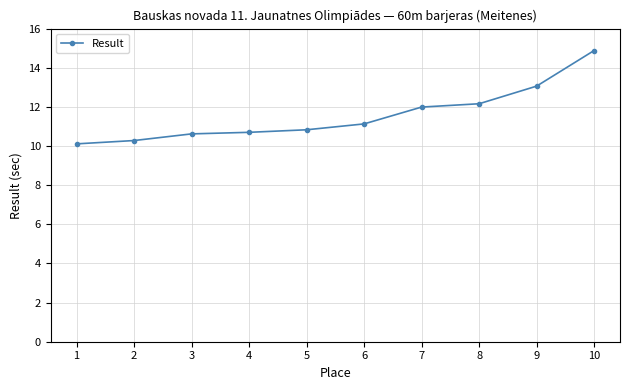

Is this an area chart (filled region under the line)?

No